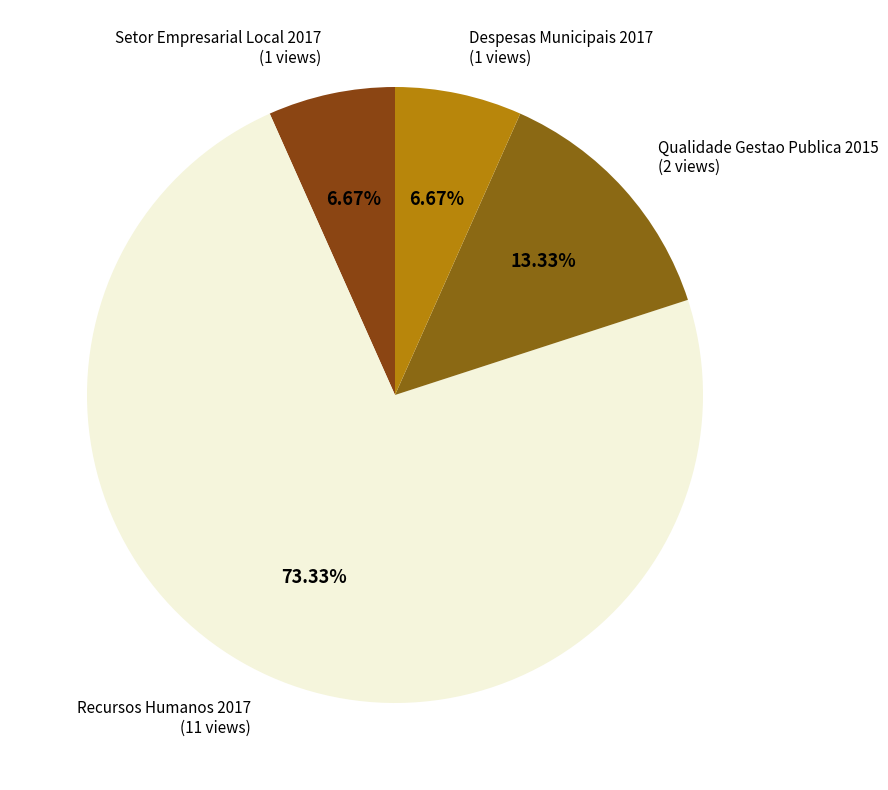

How many slices are in this pie chart?

4